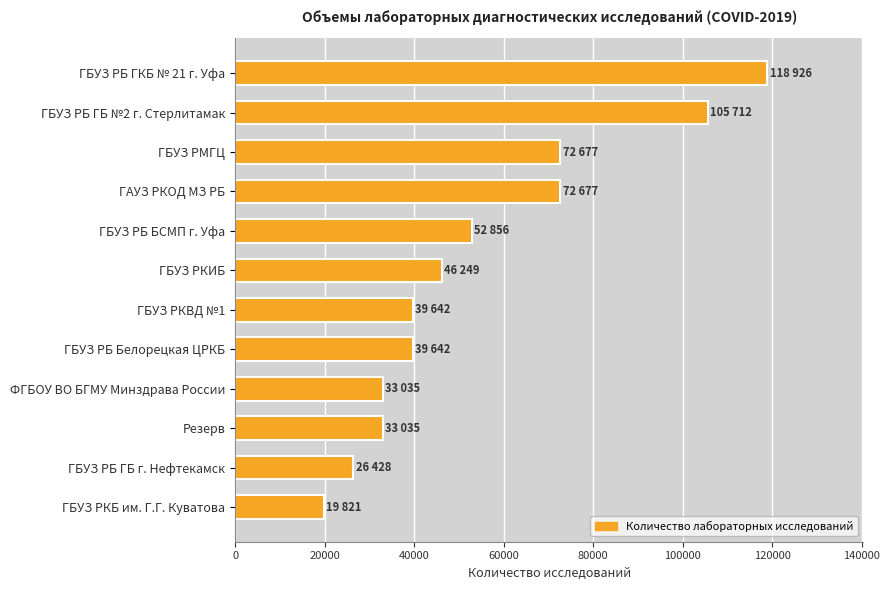

What is the change in value from ГБУЗ РБ Белорецкая ЦРКБ to ГБУЗ РБ БСМП г. Уфа?

+13214